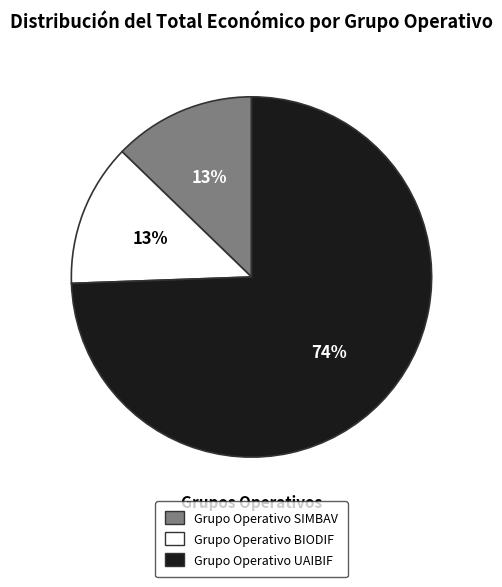

What is the ratio of the value at Grupo Operativo SIMBAV to the value at Grupo Operativo UAIBIF?

0.2